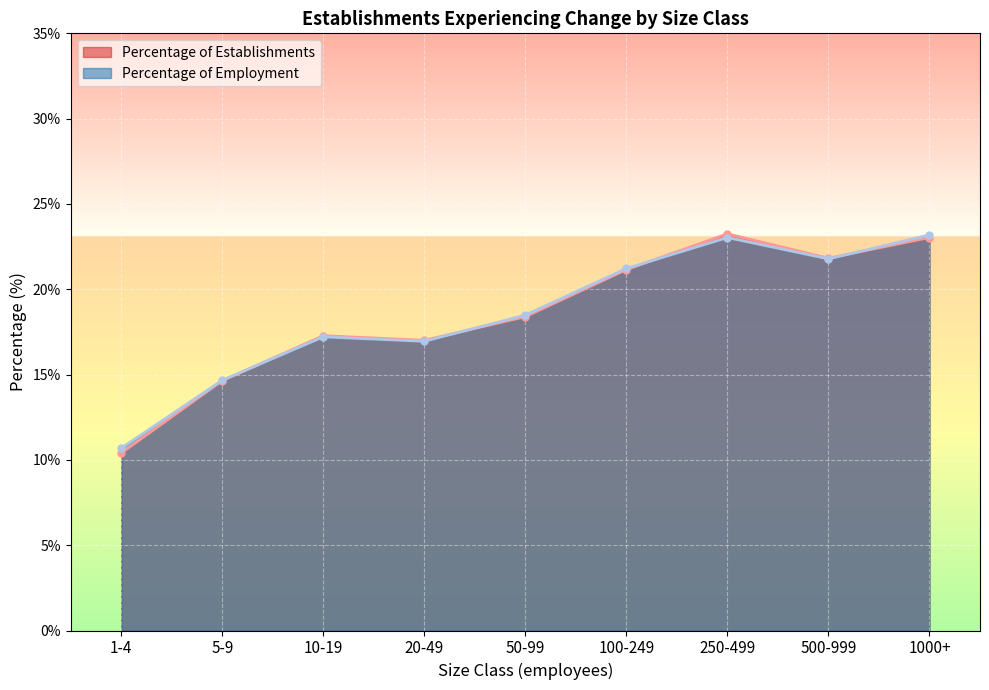

What is the difference between the second highest and second lowest values in the Percentage of Employment series?

8.4